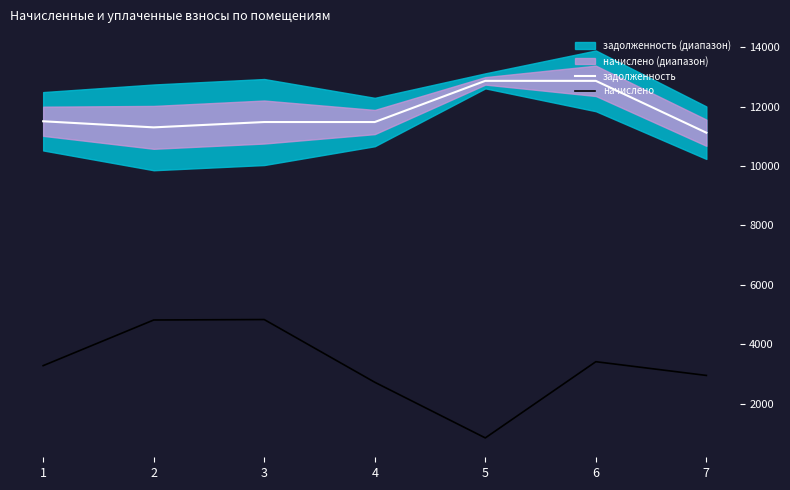

What is the total value across all series at 1?

14780.3